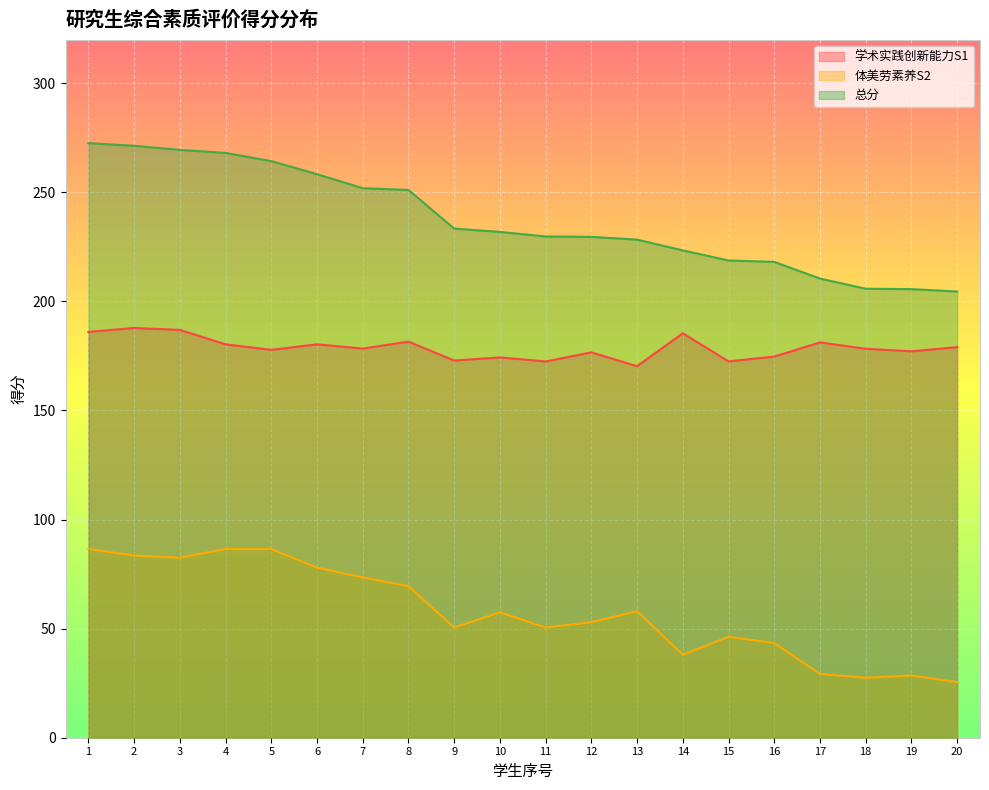

Is it true that 总分 equals 317.9 at 17?

False